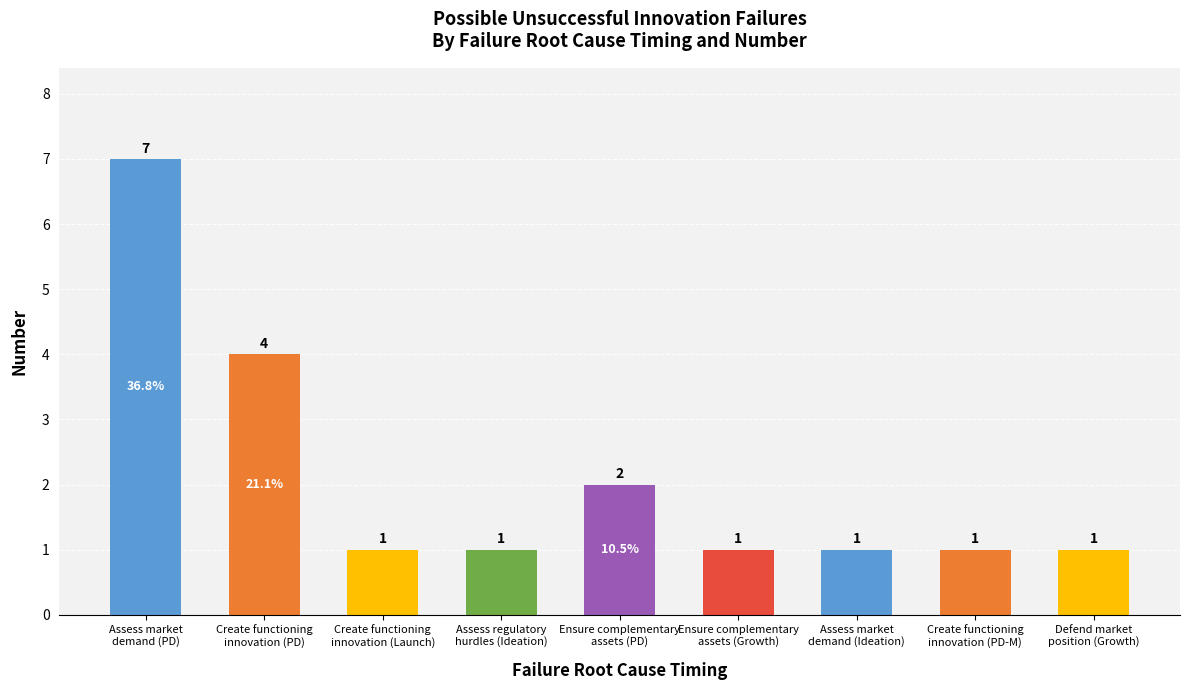

What position from the left is Ensure complementary
assets (PD)?

5